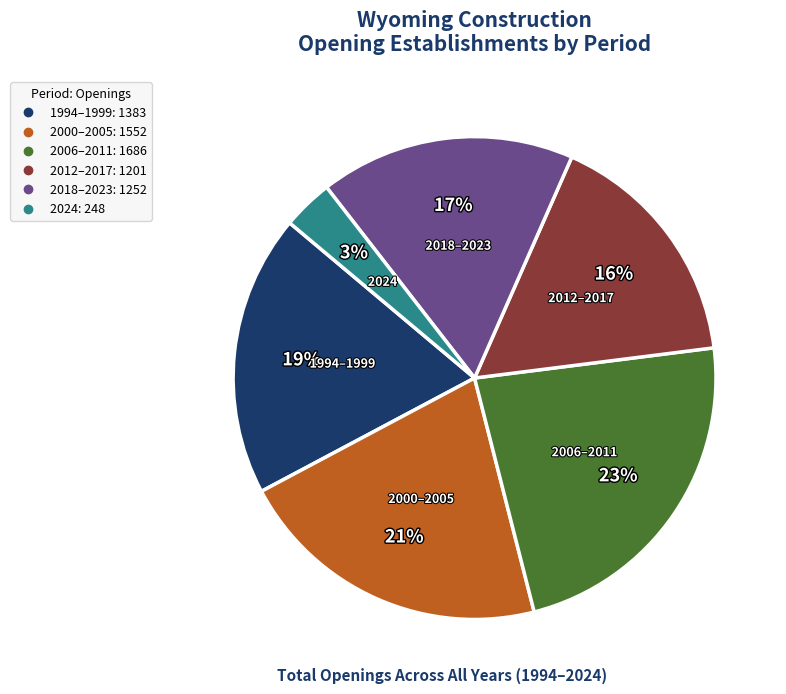

To the nearest percent, what is the average slice percentage?

17%